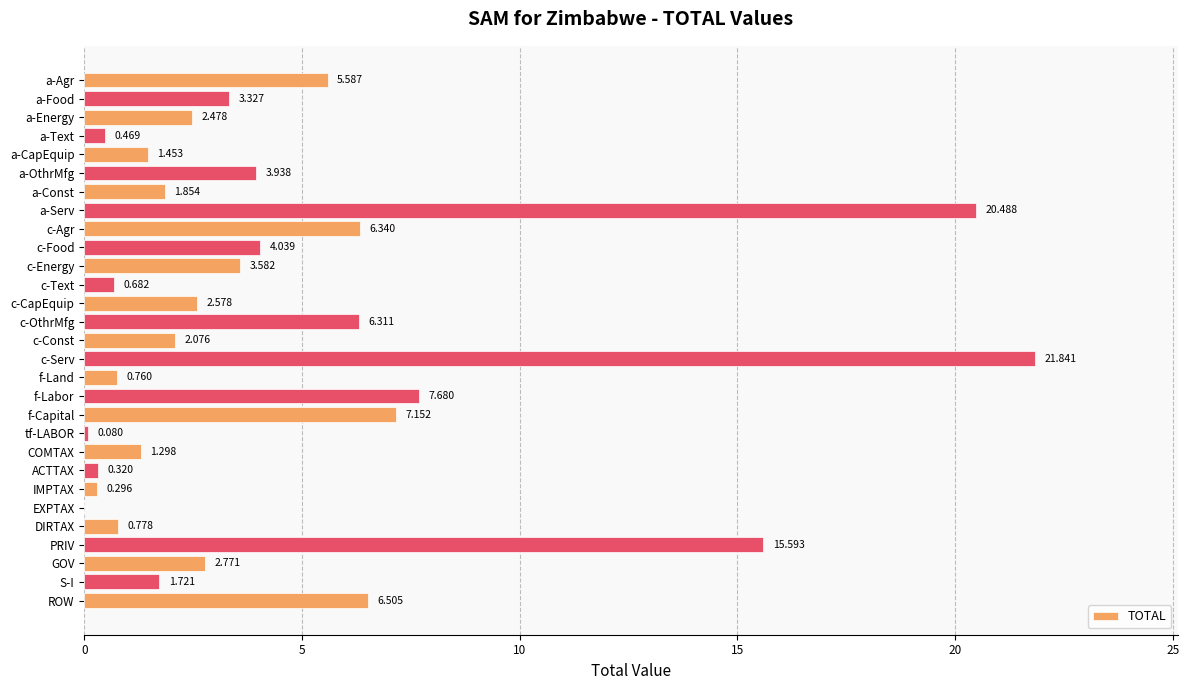

Which has a higher value, a-Energy or c-OthrMfg?

c-OthrMfg